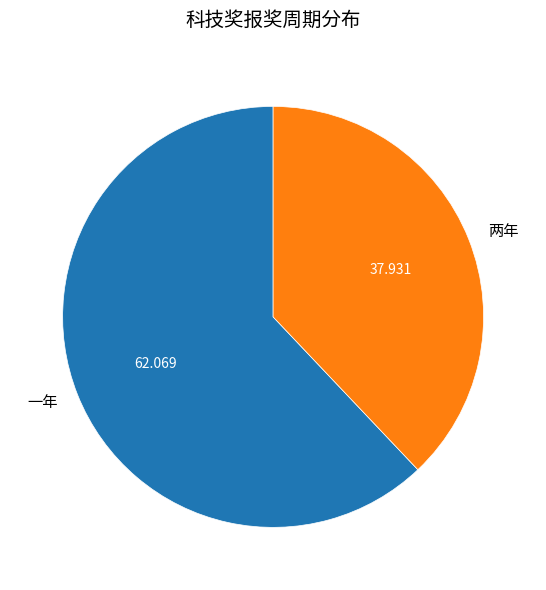

True or false: 一年 accounts for 51% of the total.

False